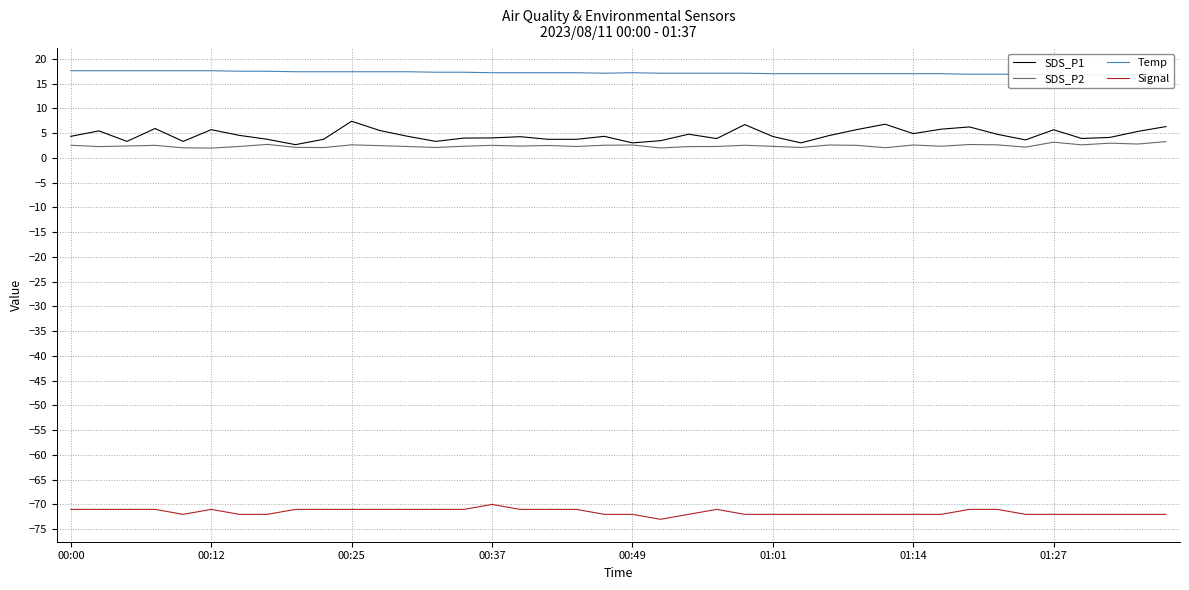

True or false: Temp and SDS_P1 cross at least once.

False